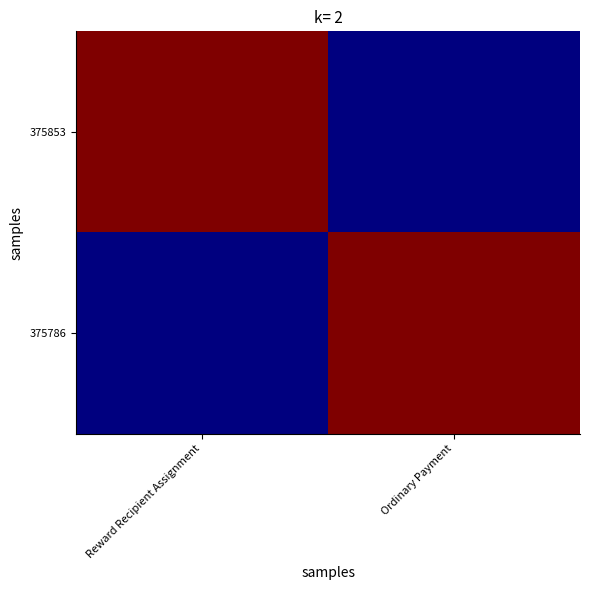

Which series has the largest total across all categories?

375853